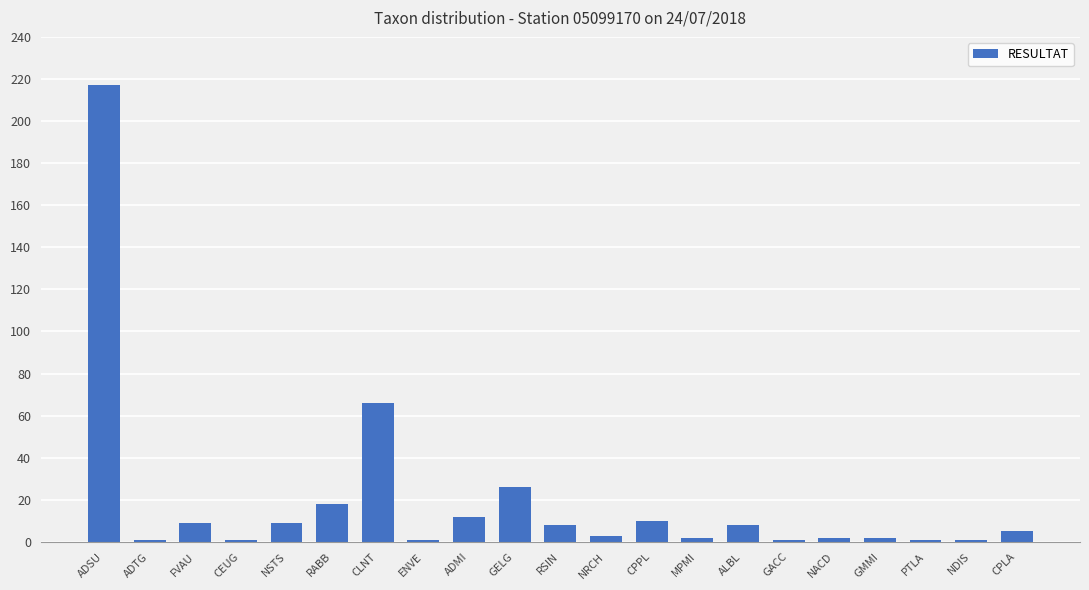

Reading right to left, list all the values displayed in this chart.

CPLA=5	NDIS=1	PTLA=1	GMMI=2	NACD=2	GACC=1	ALBL=8	MPMI=2	CPPL=10	NRCH=3	RSIN=8	GELG=26	ADMI=12	ENVE=1	CLNT=66	RABB=18	NSTS=9	CEUG=1	FVAU=9	ADTG=1	ADSU=217